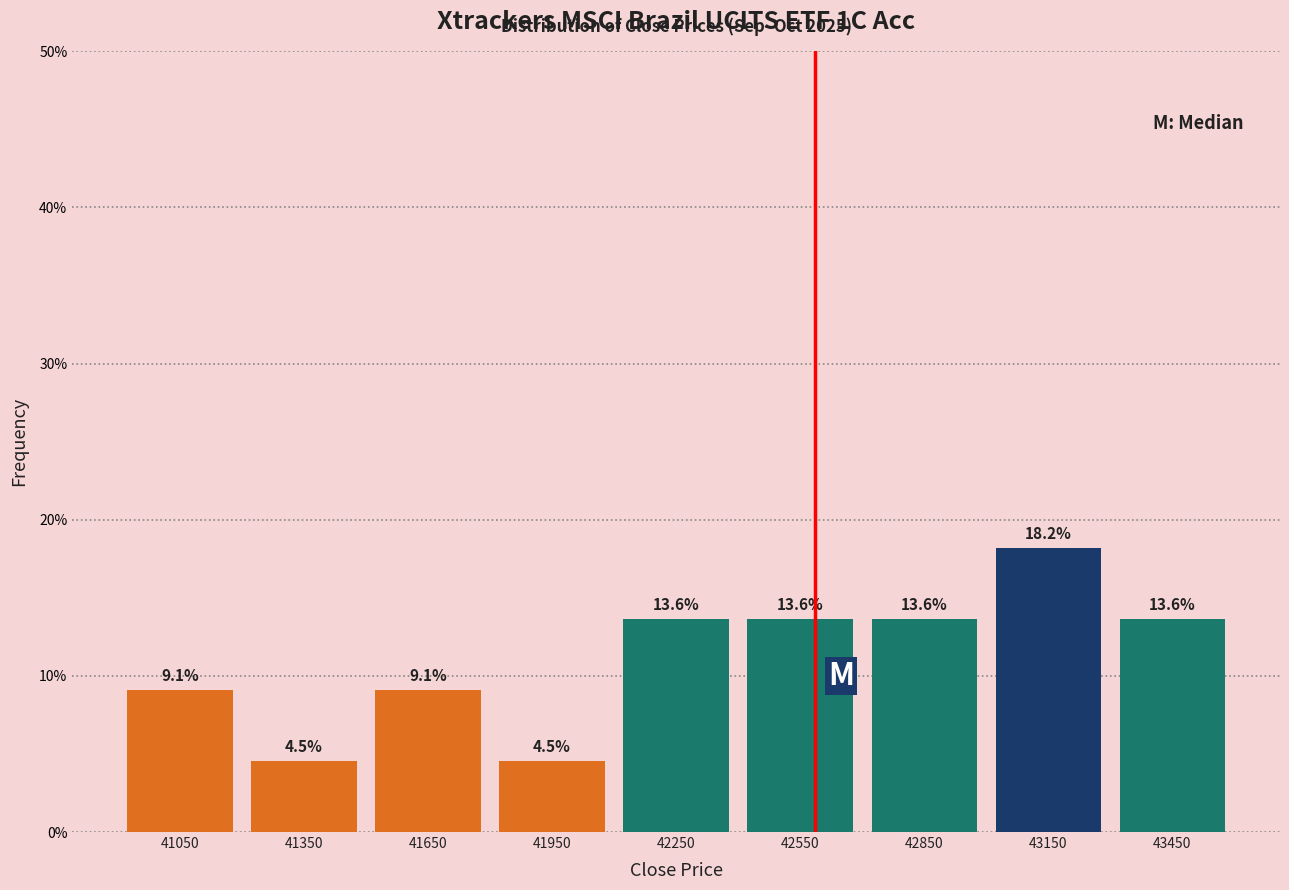

What is the height of the bar covering 40900 to 41200 on the x-axis?

9.1